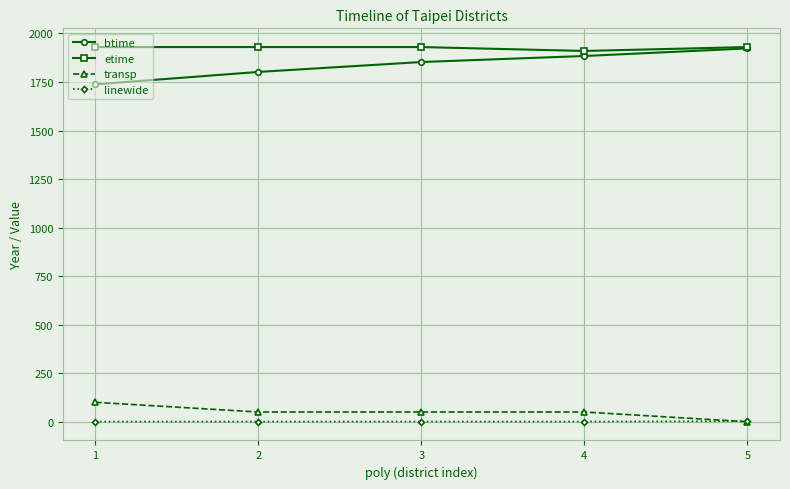

Which series has the largest total across all categories?

etime